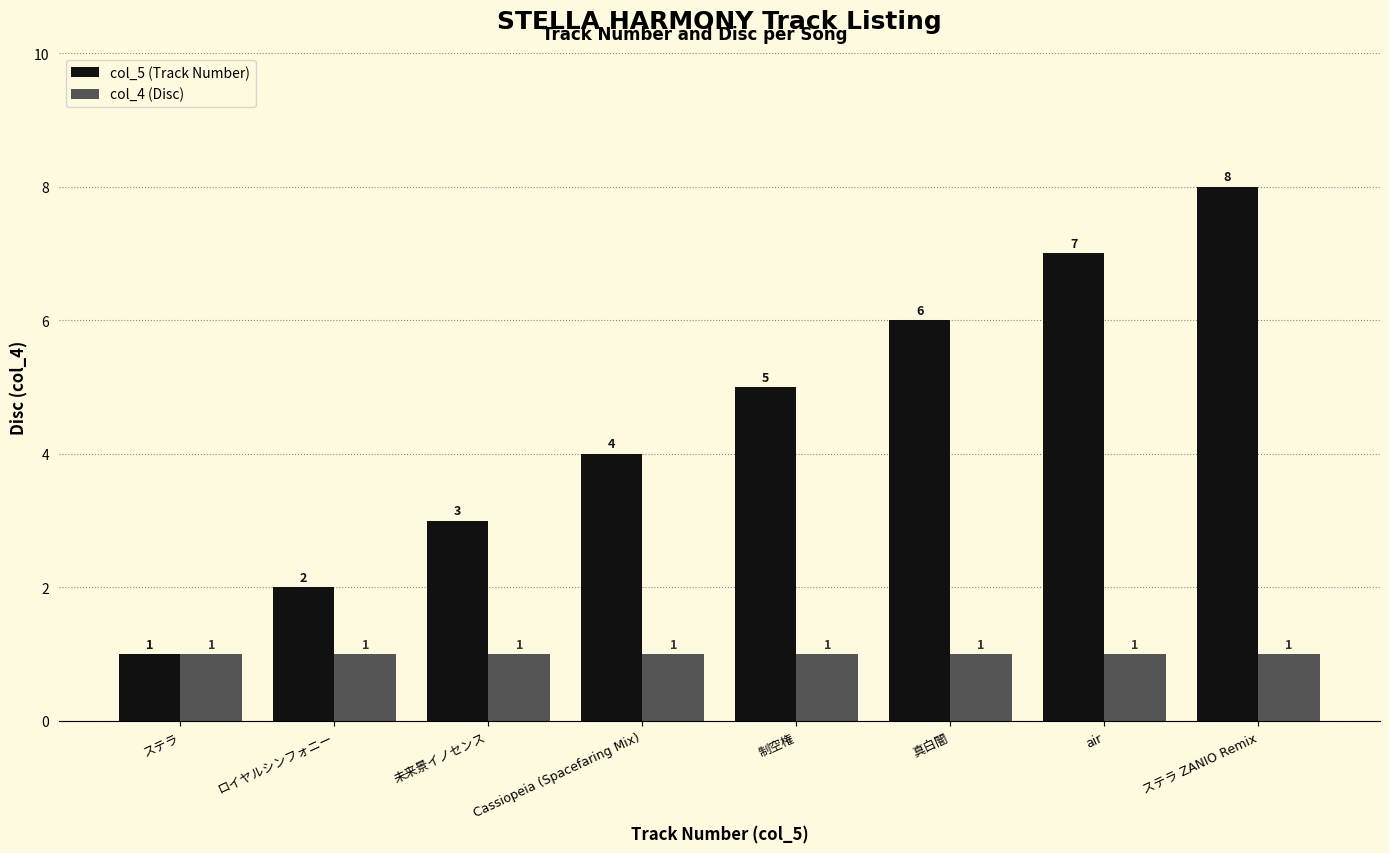

What is the spread (max minus min) of values at air?

6